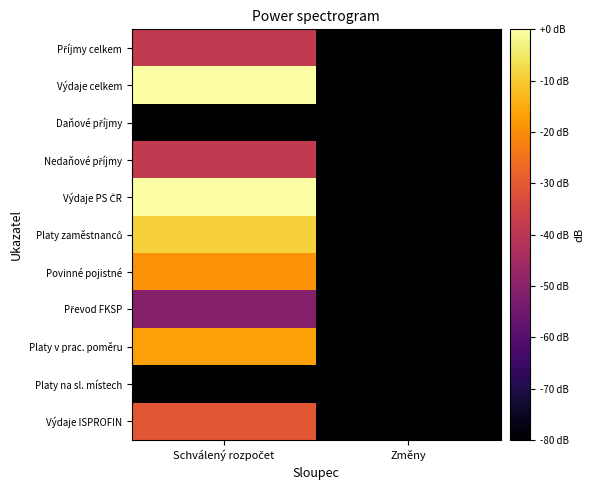

How many series are shown in this chart?

11